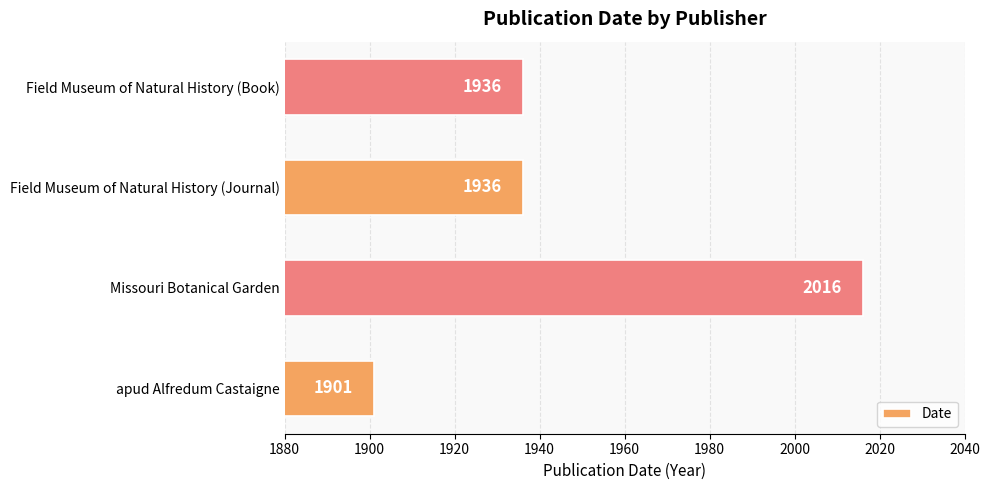

What value does the data have at apud Alfredum Castaigne, to the nearest 5?

1900